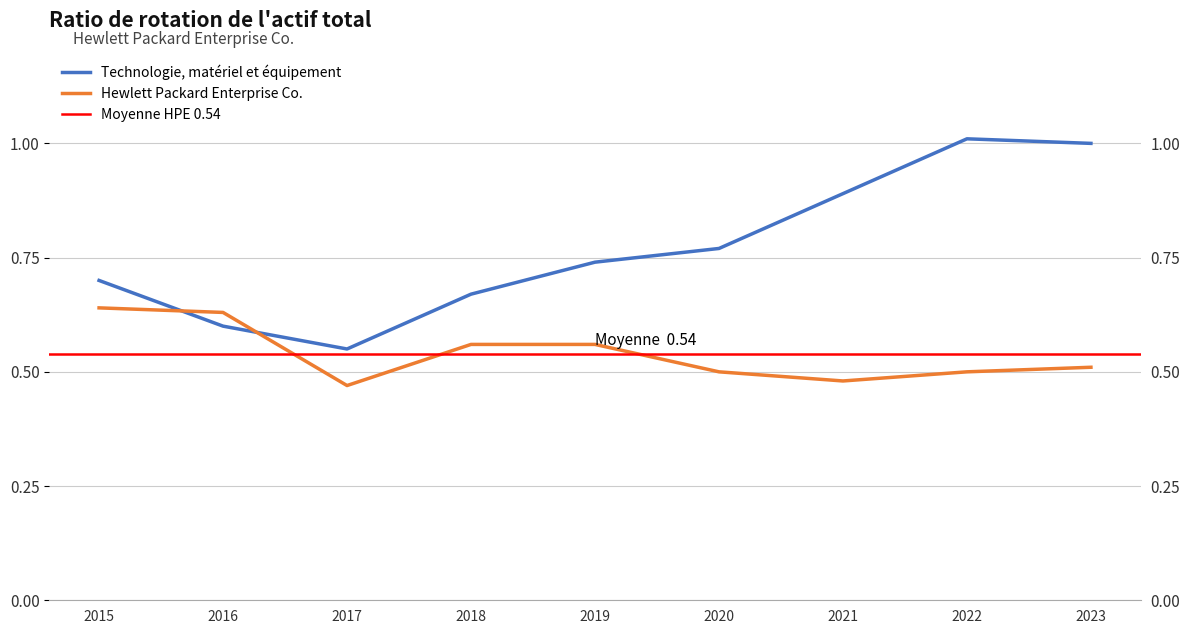

What is the difference between the Technologie, matériel et équipement values at 2021 and 2022?

0.1